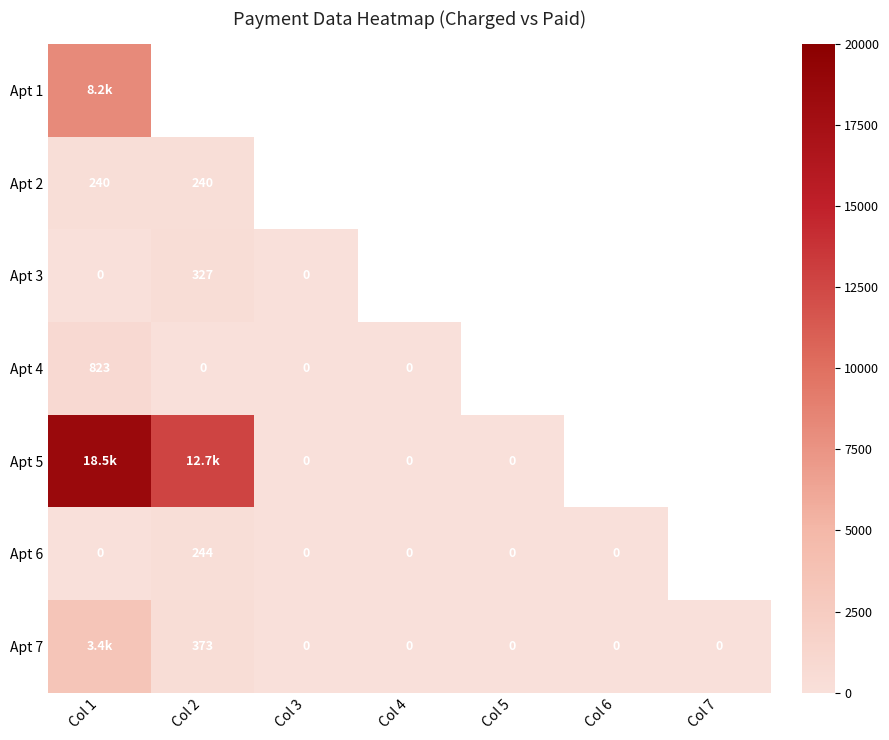

What is the sum of the Apt 1 values at Col 1 and Col 6?

8182.5